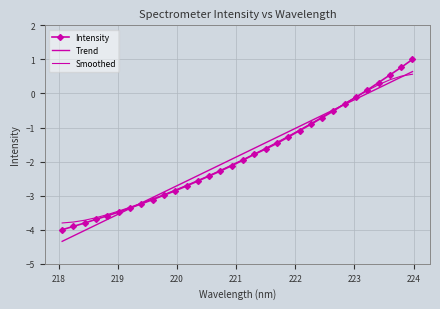

Reading left to right, list all the values displayed in this chart.

Intensity: -4.0	-3.9	-3.8	-3.7	-3.6	-3.5	-3.4	-3.2	-3.1	-3.0	-2.9	-2.7	-2.6	-2.4	-2.3	-2.1	-2.0	-1.8	-1.6	-1.5	-1.3	-1.1	-0.9	-0.7	-0.5	-0.3	-0.1	0.1	0.3	0.5	0.8	1.0
Trend: -4.3	-4.2	-4.0	-3.9	-3.7	-3.5	-3.4	-3.2	-3.1	-2.9	-2.7	-2.6	-2.4	-2.2	-2.1	-1.9	-1.8	-1.6	-1.4	-1.3	-1.1	-1.0	-0.8	-0.6	-0.5	-0.3	-0.2	-0.0	0.2	0.3	0.5	0.6
Smoothed: -3.8	-3.8	-3.7	-3.6	-3.6	-3.5	-3.3	-3.2	-3.1	-3.0	-2.8	-2.7	-2.6	-2.4	-2.3	-2.1	-1.9	-1.8	-1.6	-1.4	-1.3	-1.1	-0.9	-0.7	-0.5	-0.3	-0.1	0.1	0.3	0.4	0.5	0.6